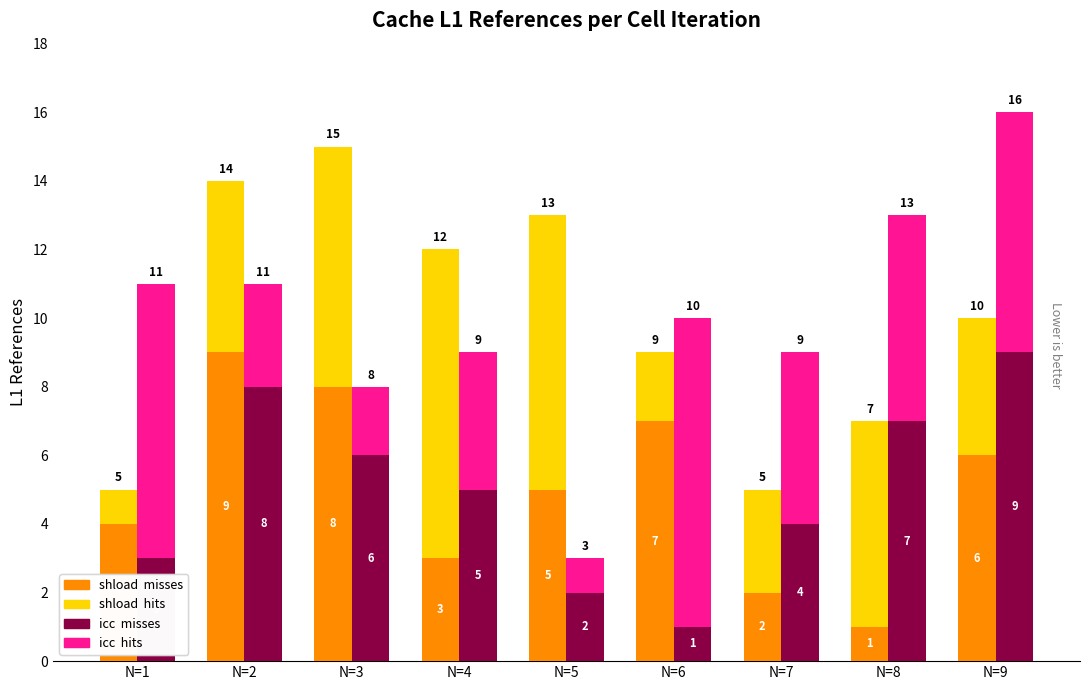

How many bars are there in each group?

4